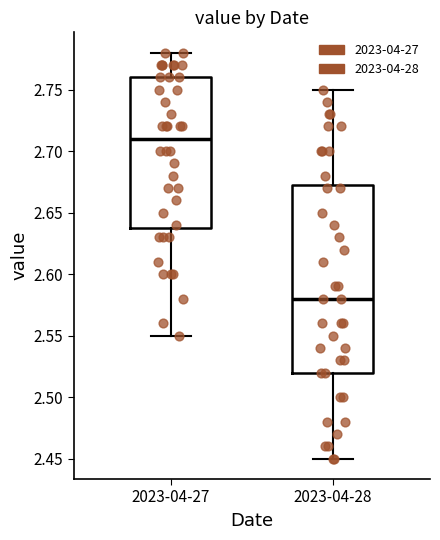

Which box is the tallest, from its lower edge to its upper edge?

2023-04-28